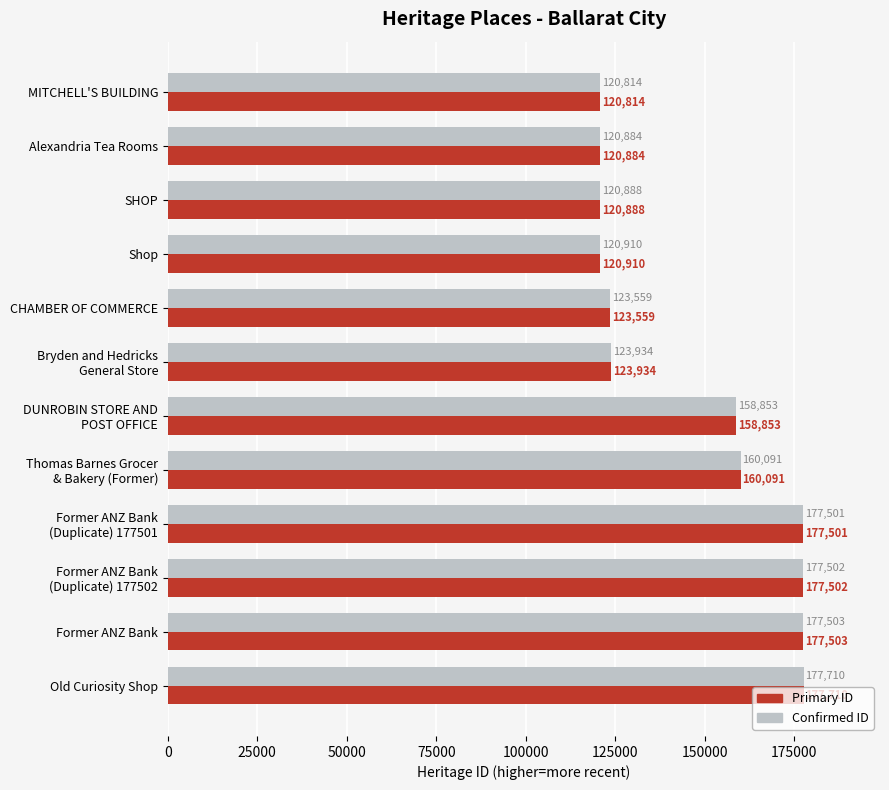

What is the approximate value of Confirmed ID at Old Curiosity Shop, to the nearest 10?

177710